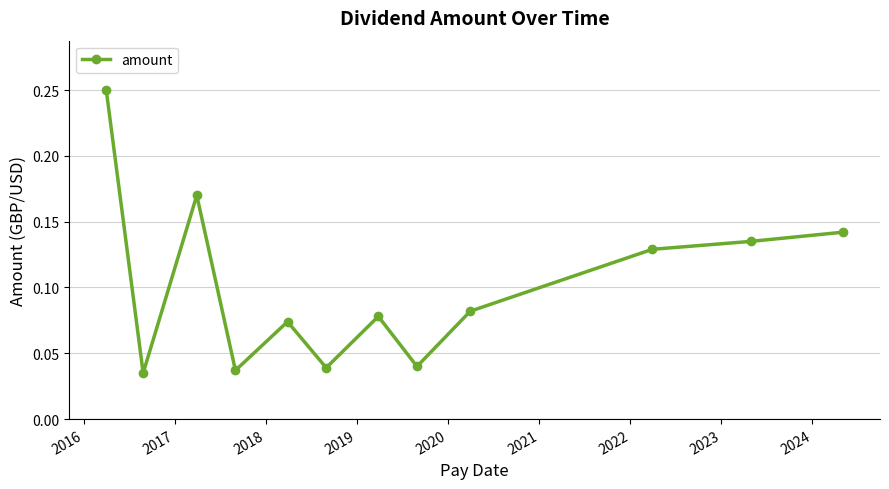

Is this an area chart (filled region under the line)?

No